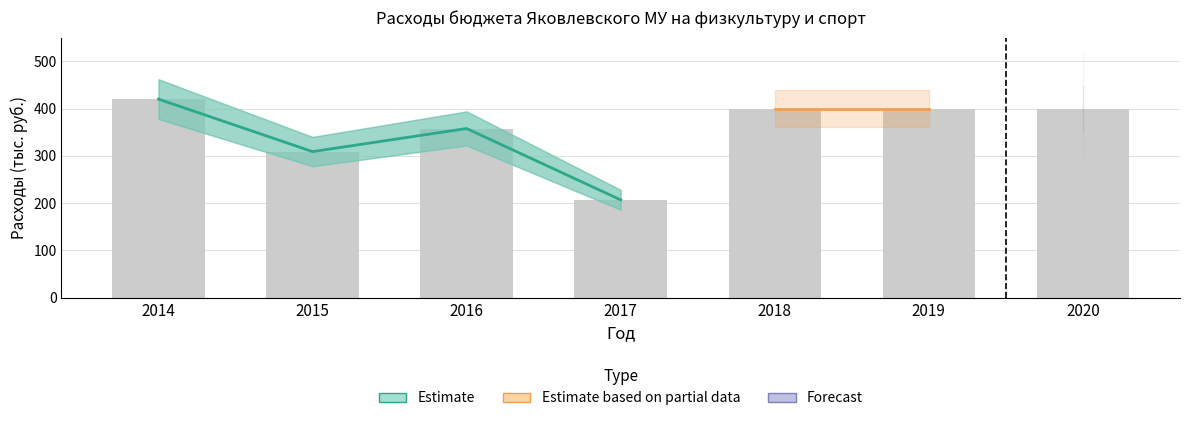

Reading right to left, what are all the values shown in this chart?

Estimate: 0.0	0.0	0.0	207.0	357.8	309.0	420.0
Estimate based on partial data: 0.0	400.0	400.0	0.0	0.0	0.0	0.0
Forecast: 400.0	0.0	0.0	0.0	0.0	0.0	0.0